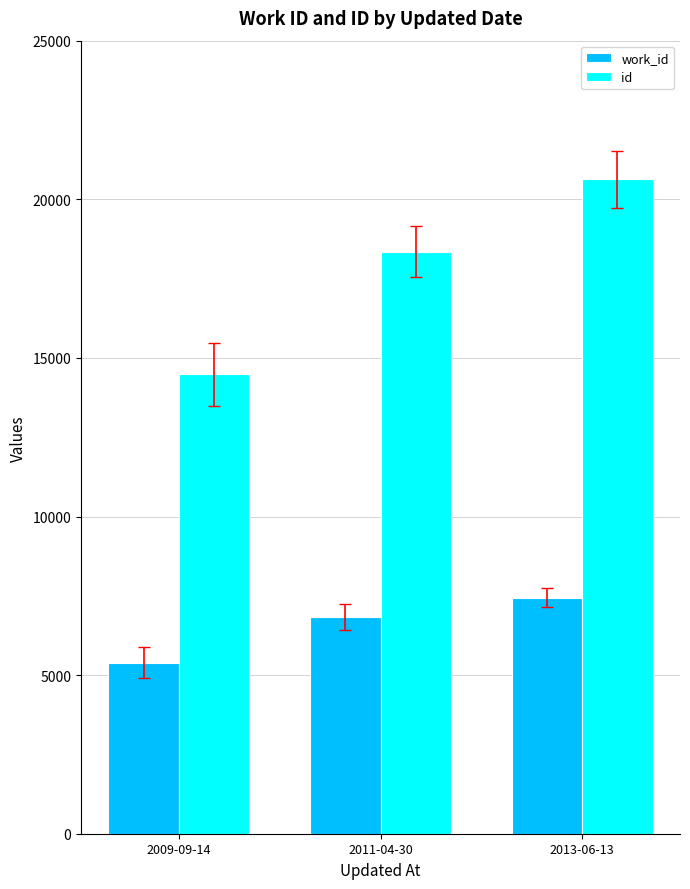

What is the label of the 2nd bar from the right?

2011-04-30